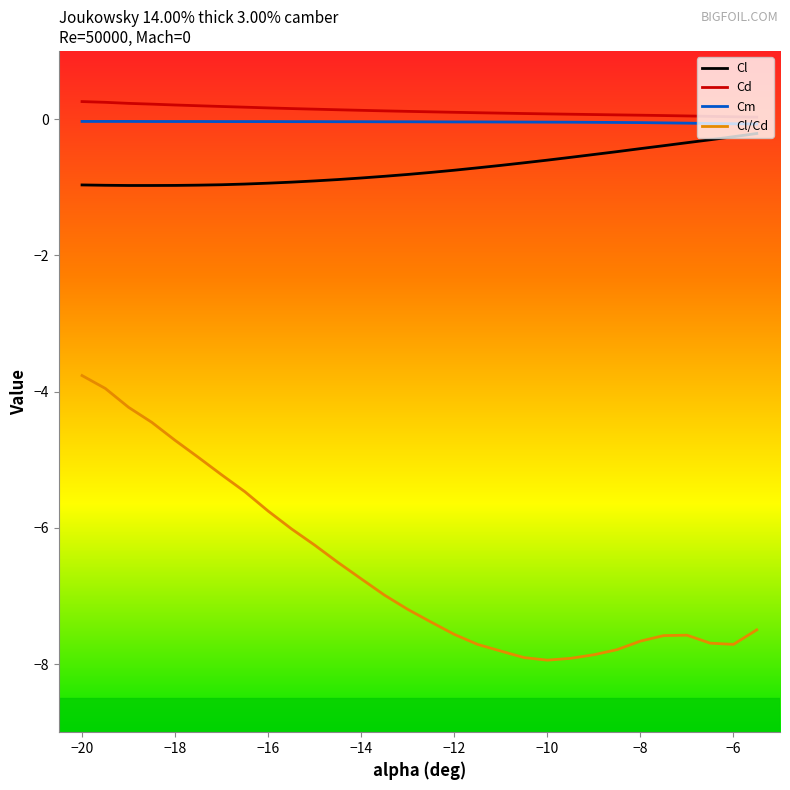

Which series has the largest range (max minus min)?

Cl/Cd